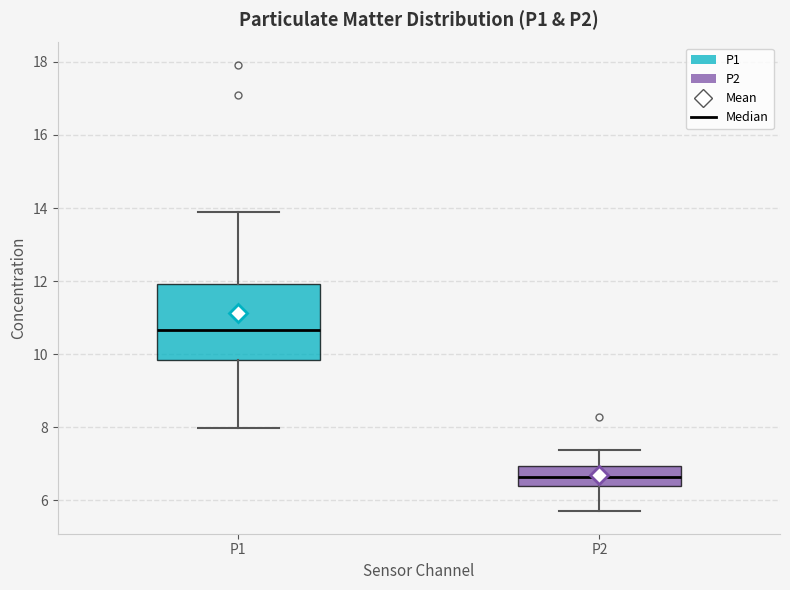

Reading left to right, transcribe this box plot: for each box, give where its median line is, the range the box spans, and where its two whiskers end, as read against the y-axis. The values are not printed on the chart, so give them approximately, as read against the axis.

P1: median 10.6, box 9.8 to 12.0, whiskers 8.0 to 13.8
P2: median 6.6, box 6.4 to 7.0, whiskers 5.8 to 7.4